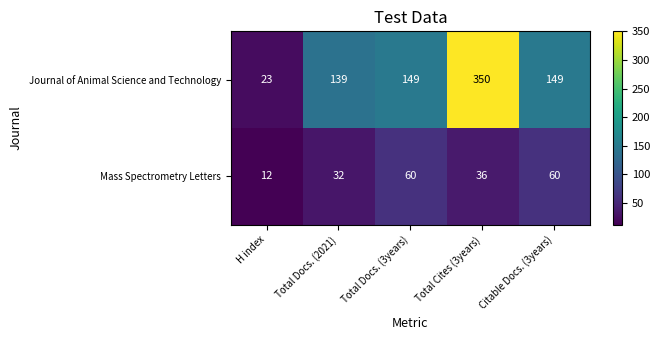

The value of Journal of Animal Science and Technology at H index is 23. True or false?

True